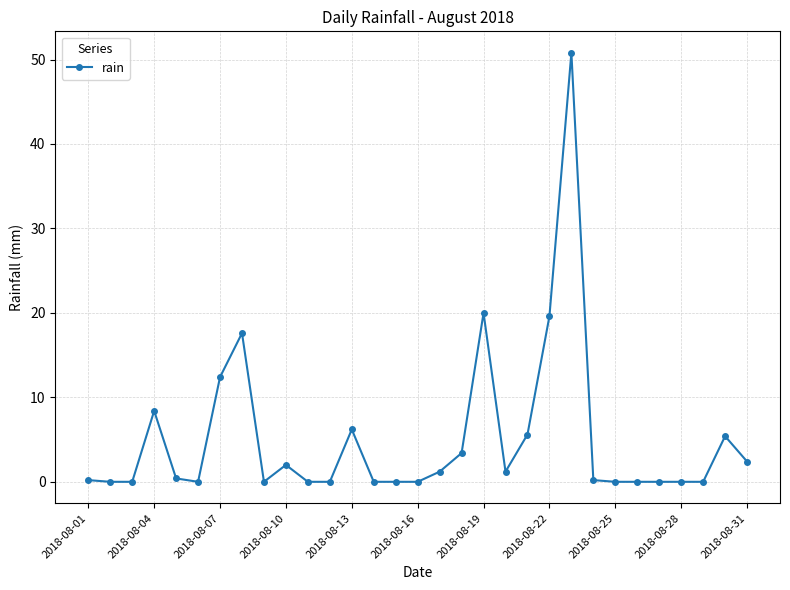

What is the greatest value displayed?

50.8